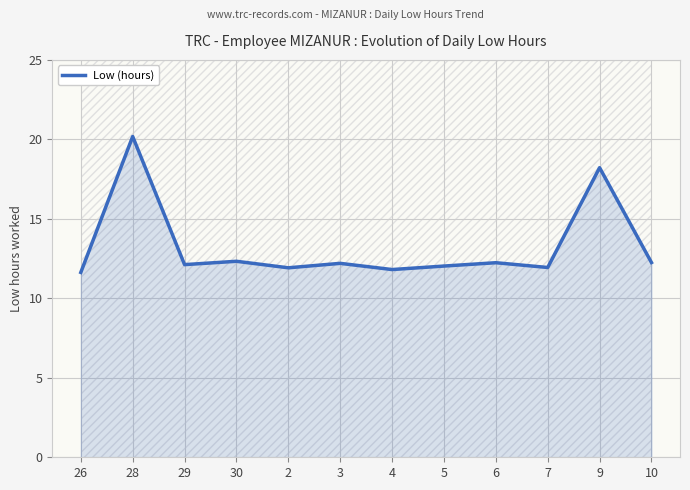

How many data points are less than 12?

4